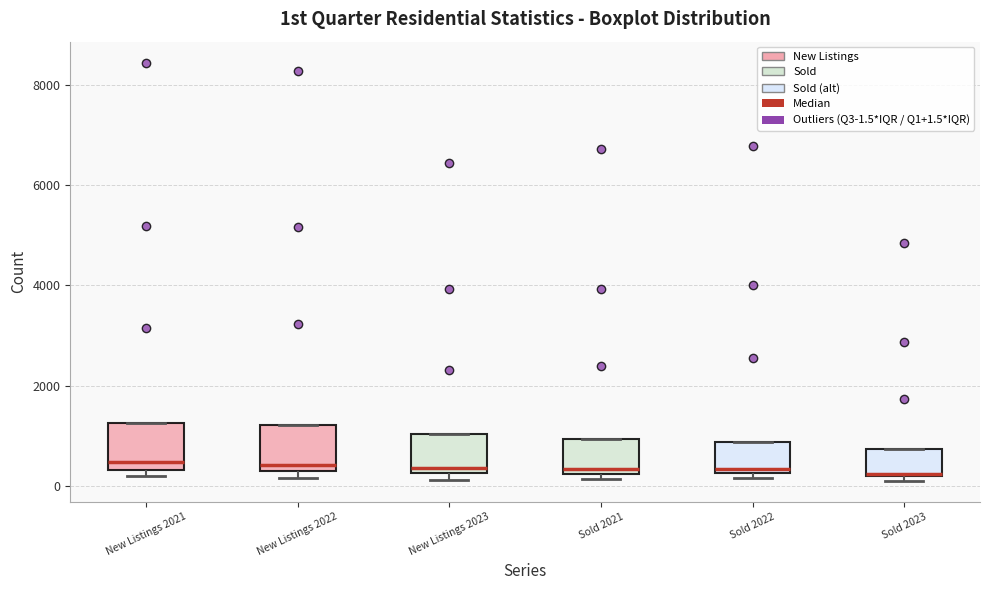

Reading left to right, transcribe this box plot: for each box, give where its median line is, the range the box spans, and where its two whiskers end, as read against the y-axis. The values are not printed on the chart, so give them approximately, as read against the axis.

New Listings 2021: median 400 (just above the box's lower edge), box 400 to 1200, whiskers 200 to 1200
New Listings 2022: median 400, box 200 to 1200, whiskers 200 (just below the box's lower edge) to 1200
New Listings 2023: median 400, box 200 to 1000, whiskers 200 (just below the box's lower edge) to 1000
Sold 2021: median 400, box 200 to 1000, whiskers 200 (just below the box's lower edge) to 1000
Sold 2022: median 400, box 200 to 800, whiskers 200 (just below the box's lower edge) to 800
Sold 2023: median 200, box 200 to 800, whiskers 0 to 800